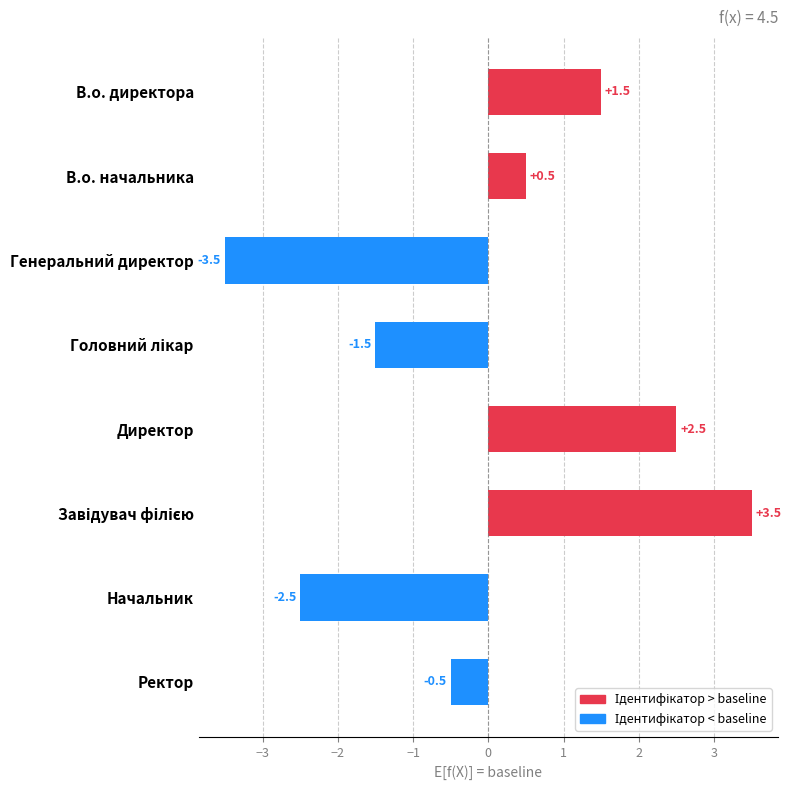

Between В.о. начальника and Директор, which is larger?

Директор